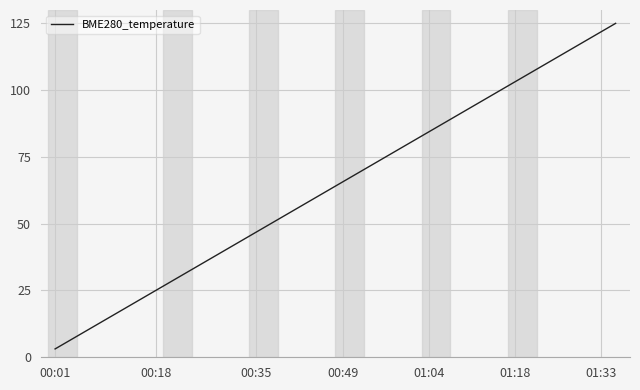

What is the minimum value shown in the chart?

3.1